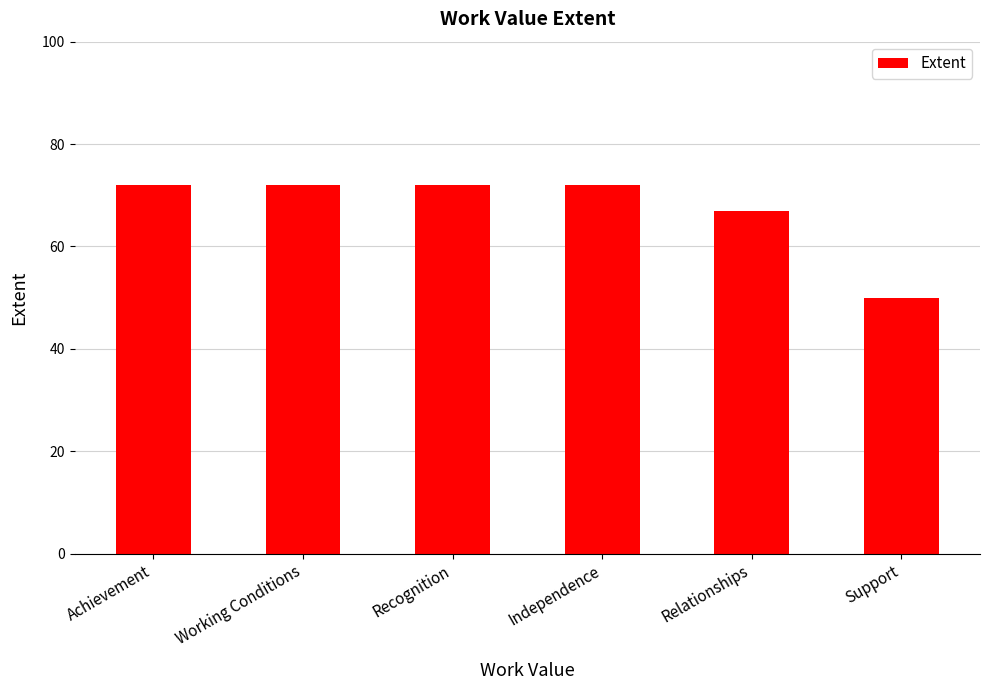

What is the sum of the values at Recognition and Relationships?

139